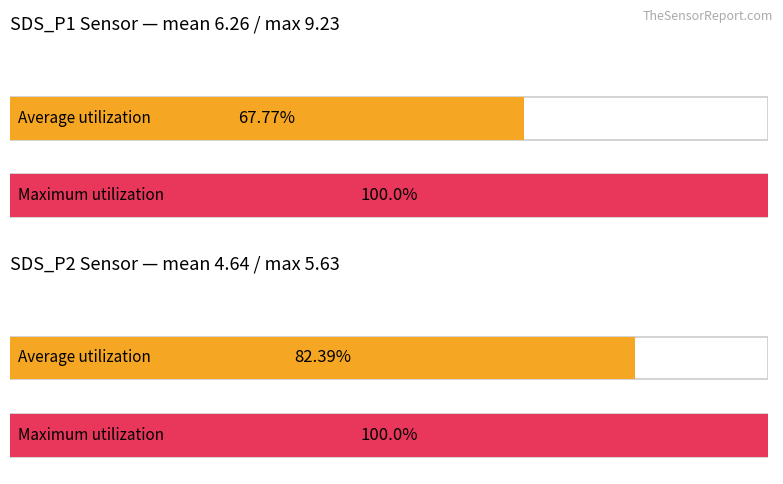

True or false: Avg SDS_P1 has a value of 9.8 at 00:05.

False